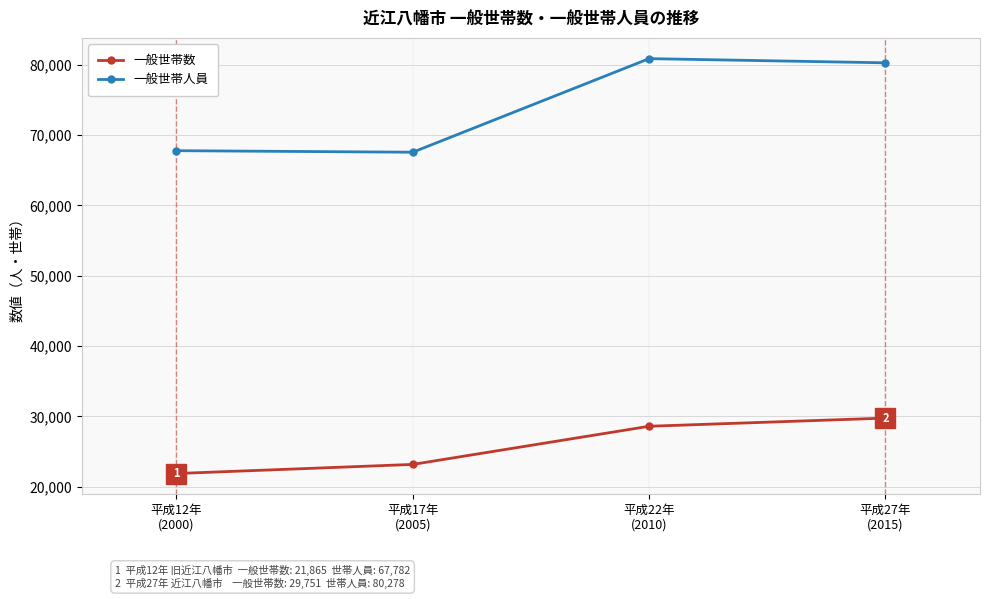

What is the label of the 2nd point from the right?

平成22年
(2010)